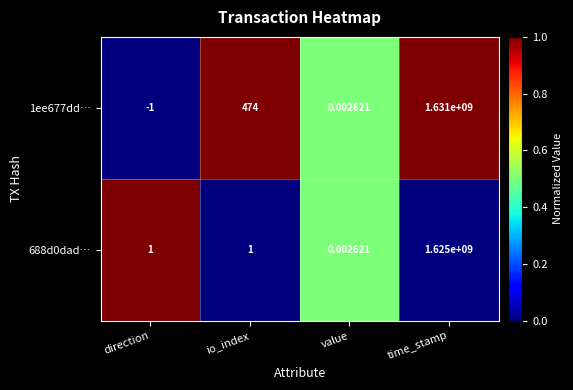

At which category is the sum across all series the highest?

time_stamp